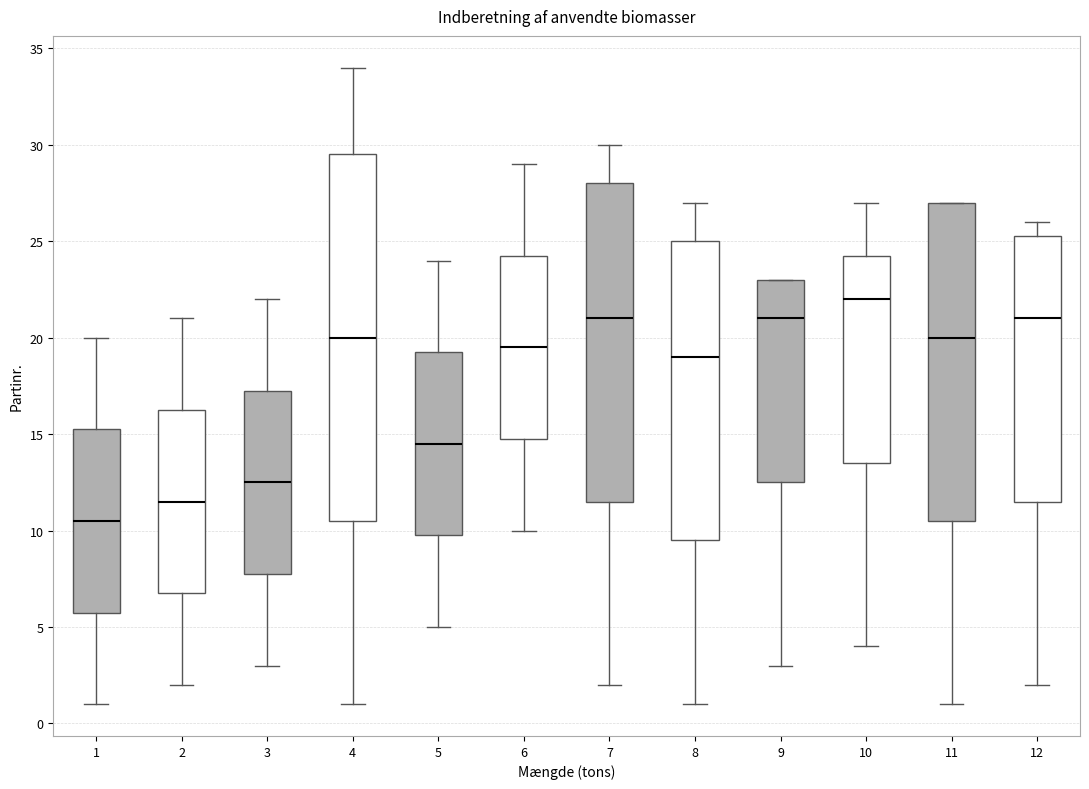

Where is the lower edge of the box at x = 9 on the y-axis? The values are not printed on the chart, so give them approximately, as read against the axis.

12.5